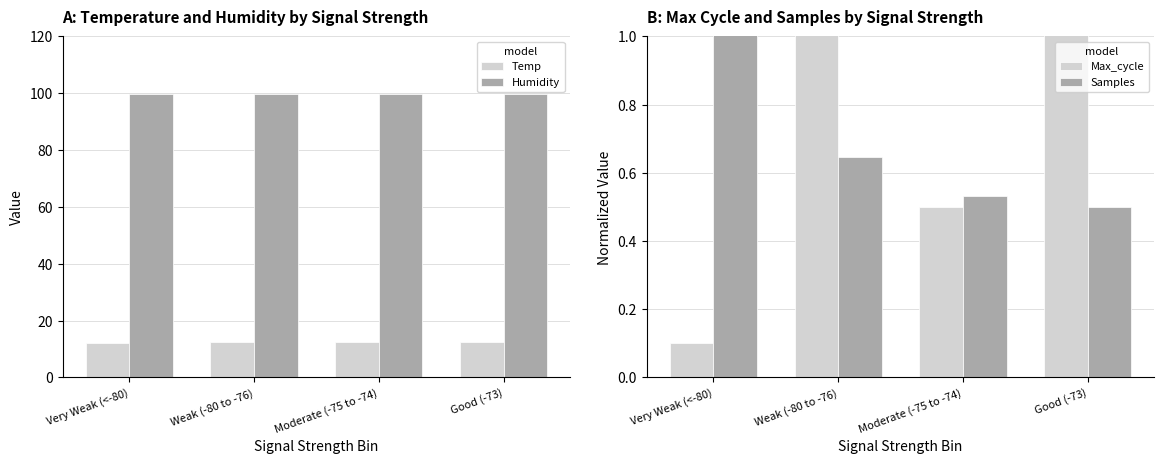

What is the minimum value shown in the chart?

0.1